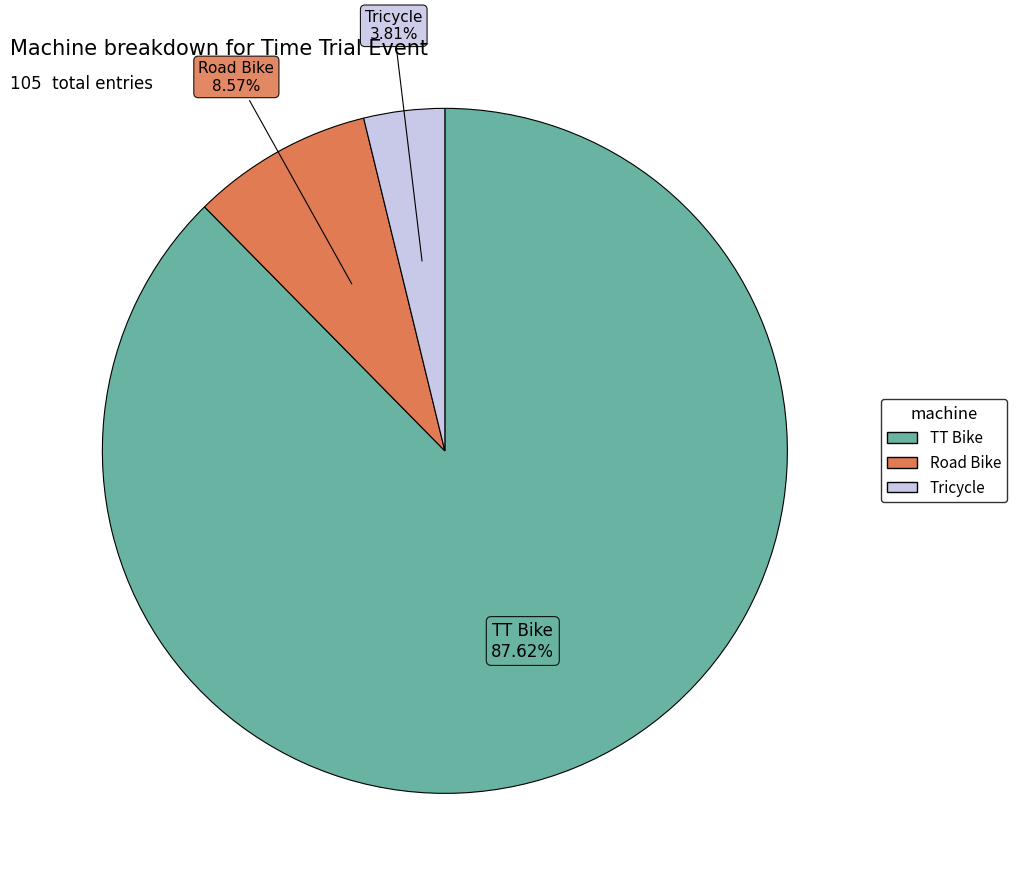

How many segments does this pie chart have?

3